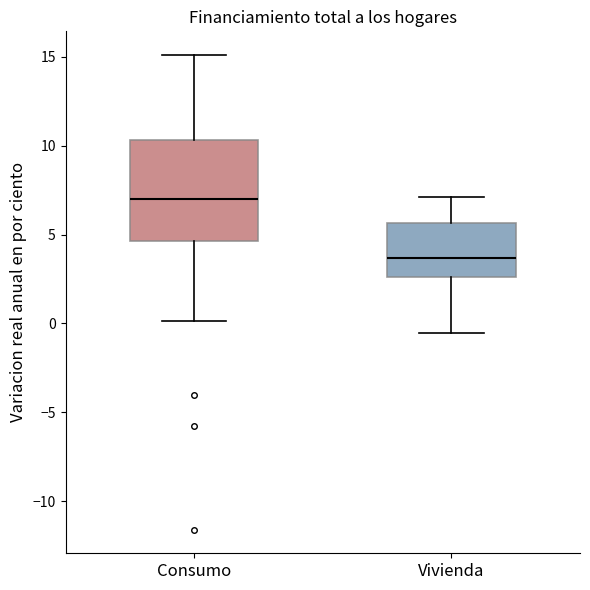

Where does the upper whisker of the box for Consumo end on the y-axis? The values are not printed on the chart, so give them approximately, as read against the axis.

15.0